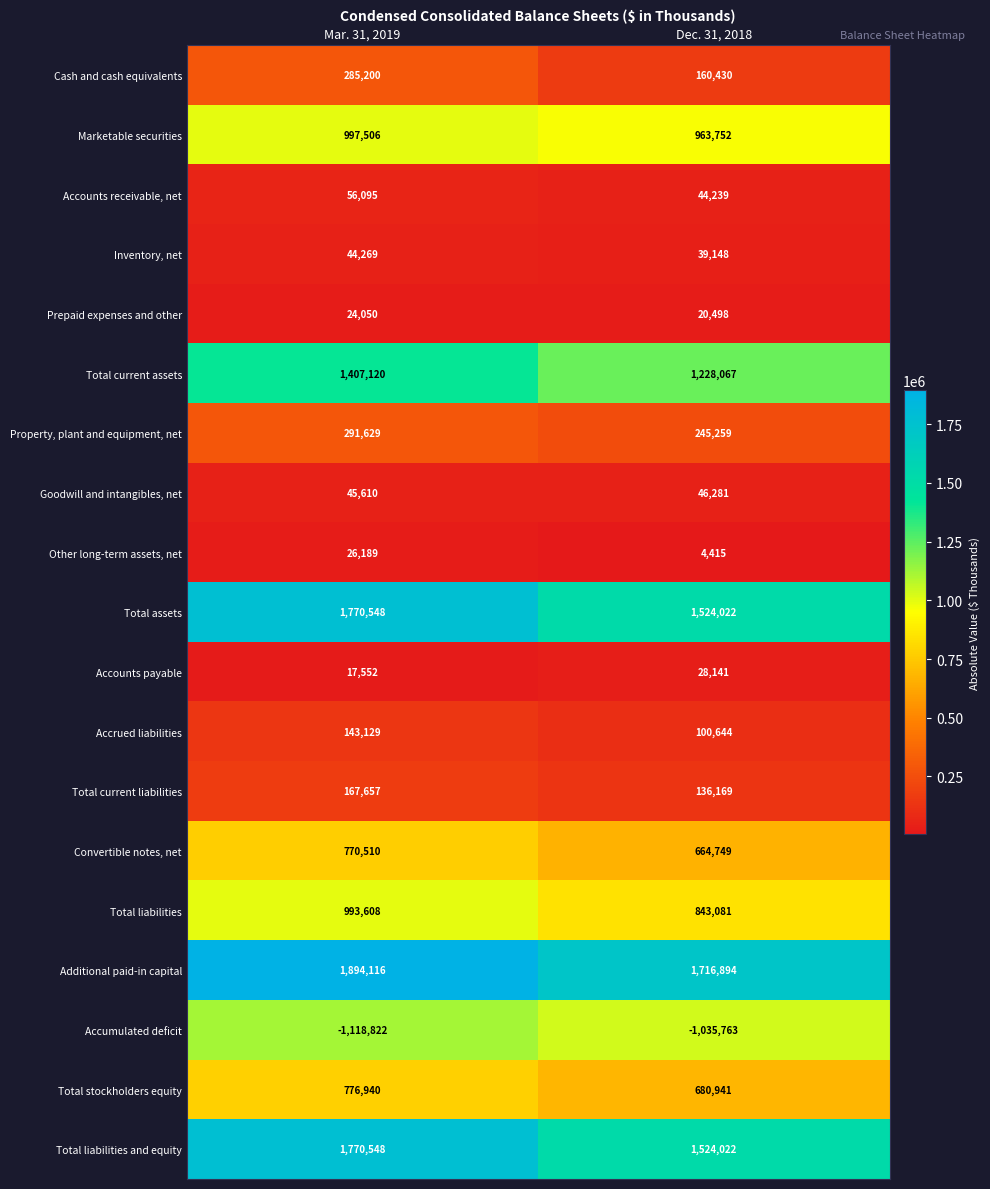

Where is Total liabilities nearest to the value 918344?

Dec. 31, 2018